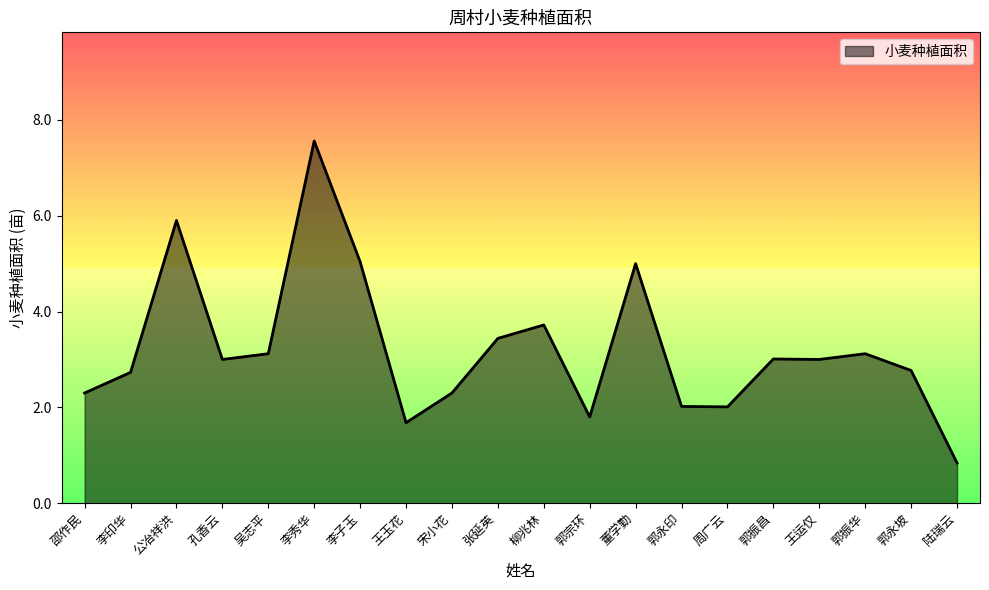

Is it true that the value at 郭振华 is 1.6?

False